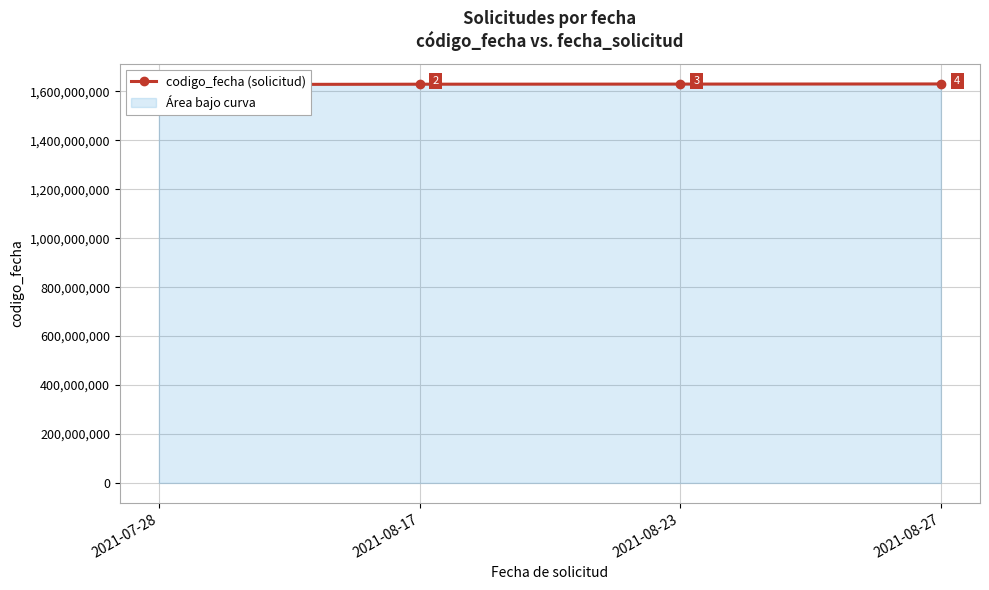

Between 2021-08-17 and 2021-08-23, which is larger?

2021-08-23